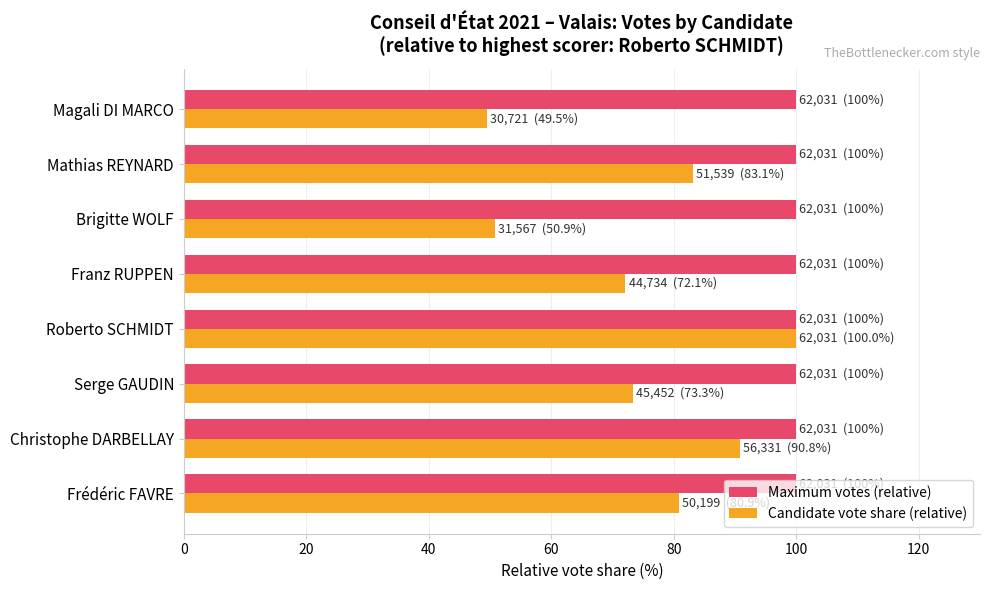

How many values in the Candidate vote share (relative) series exceed 80?

4